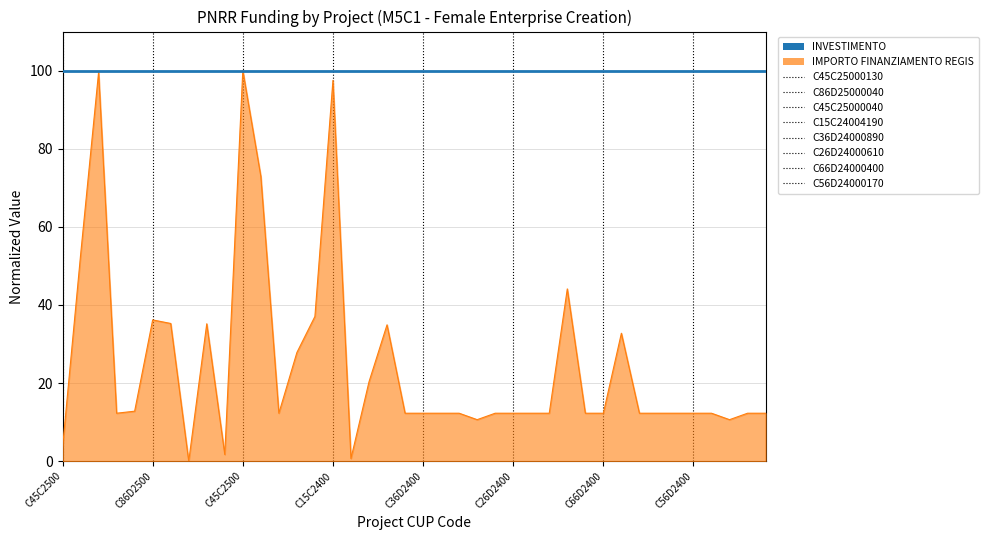

What is the value of the 27th point from the left?

12.3